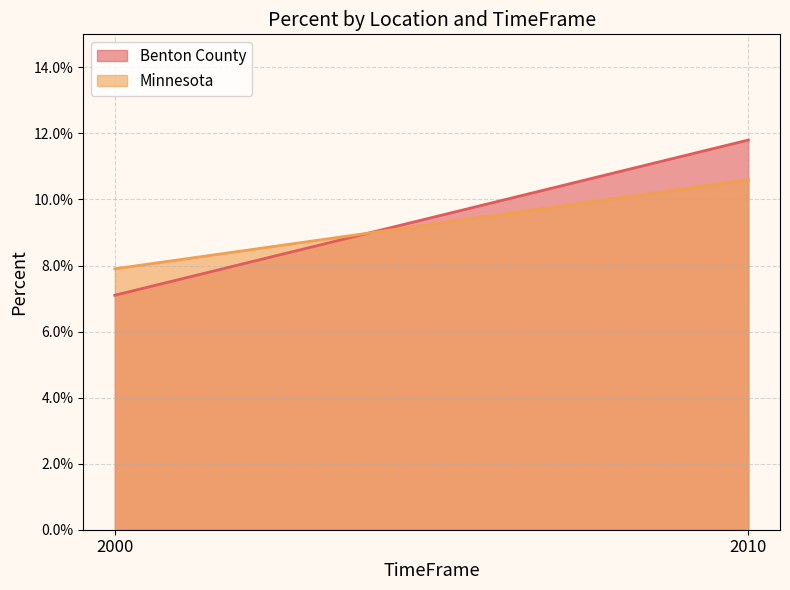

Between 2010 and 2000, which is larger?

2010